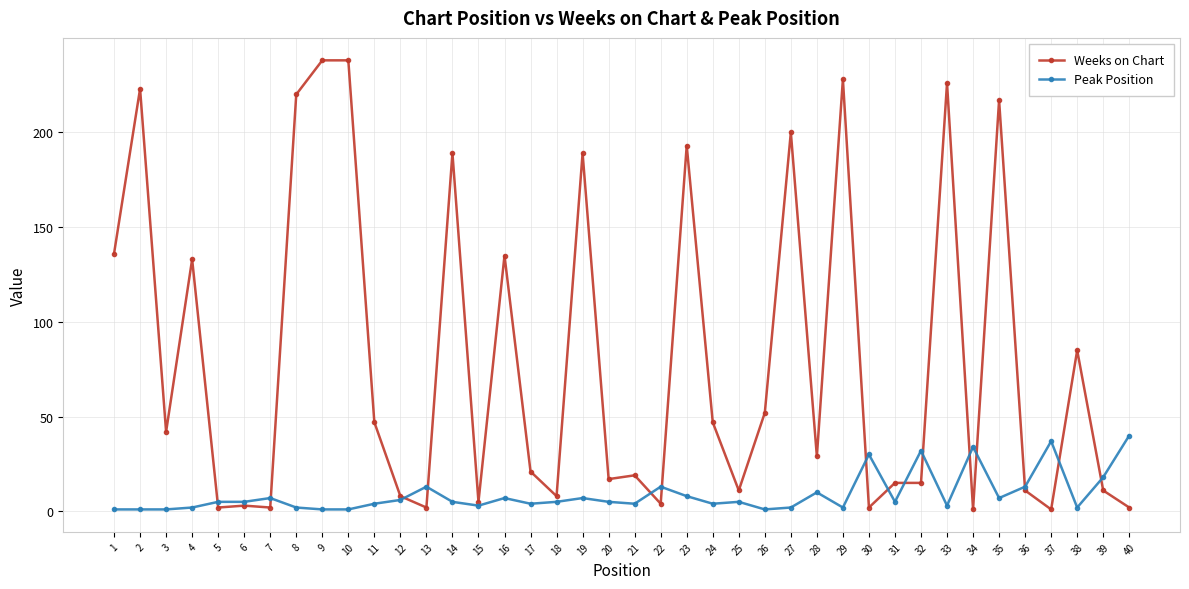

What is the maximum value for Weeks on Chart?

238